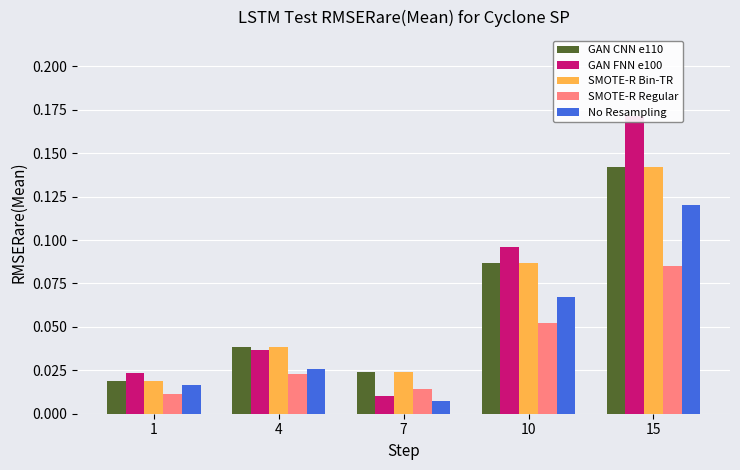

Are the bars grouped side by side (vs. stacked)?

Yes